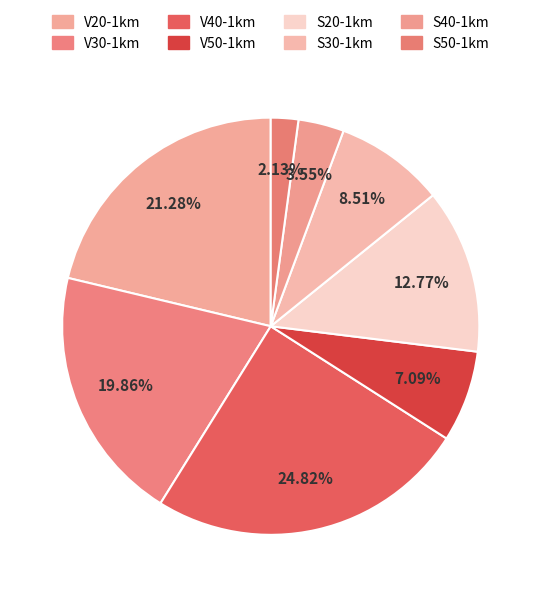

To the nearest percent, what portion does S50-1km represent?

2%